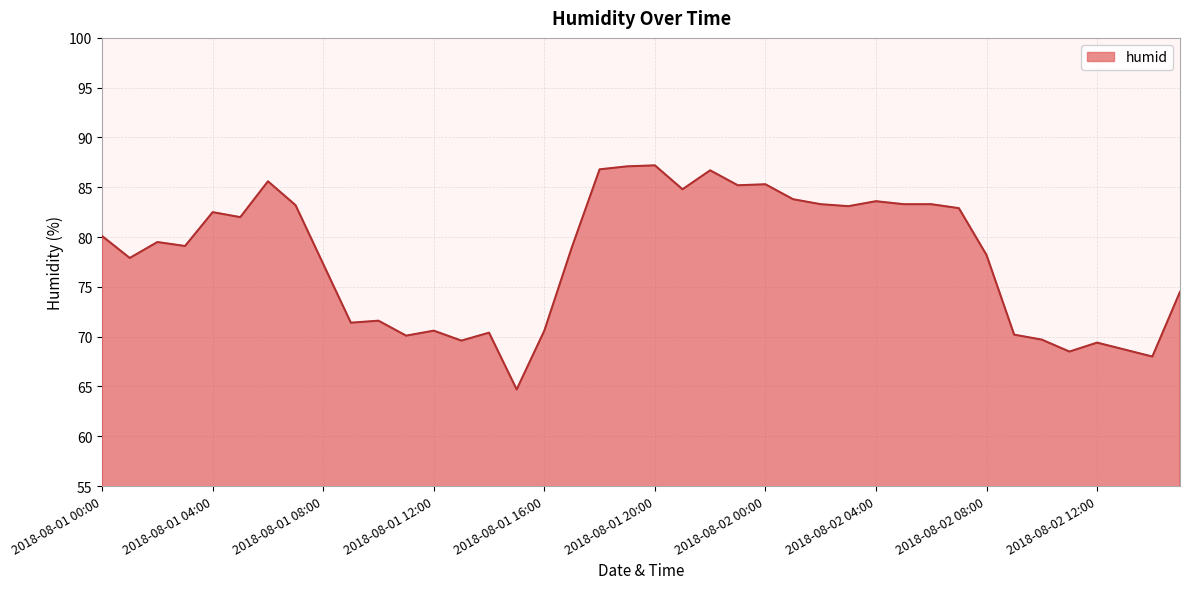

What is the average value?

78.0